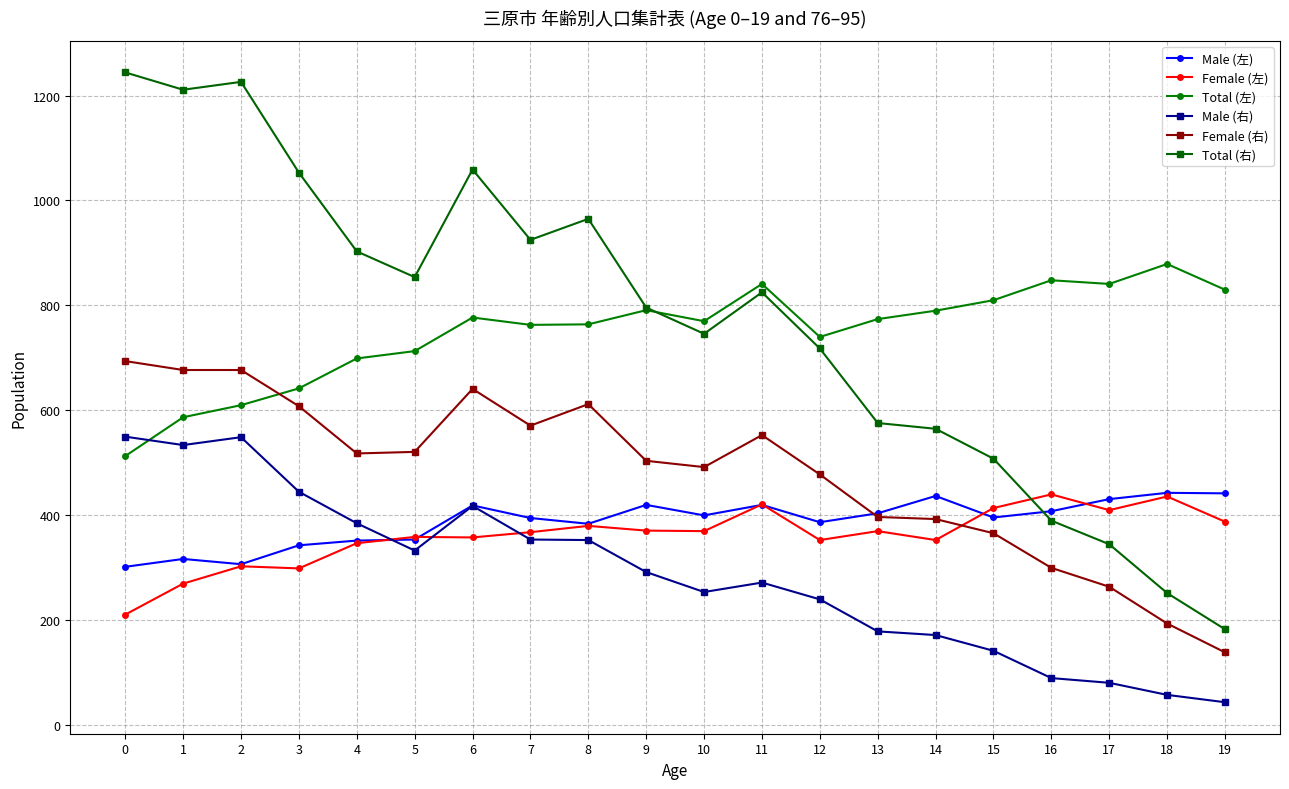

True or false: Male (左) has more than 0 interior local peaks.

True